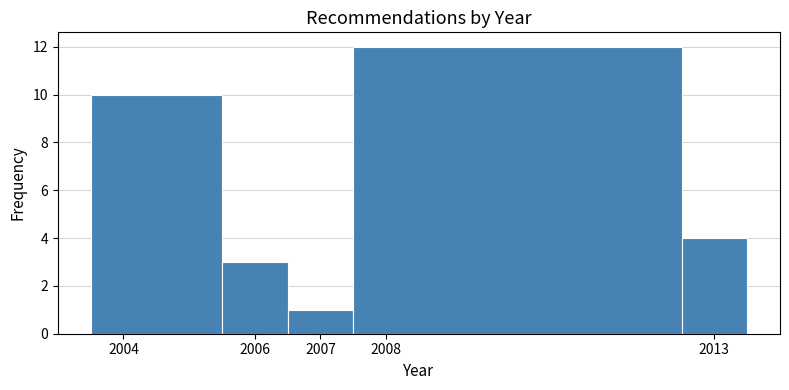

Over which range of the x-axis is the bar tallest?

2007.5 to 2012.5